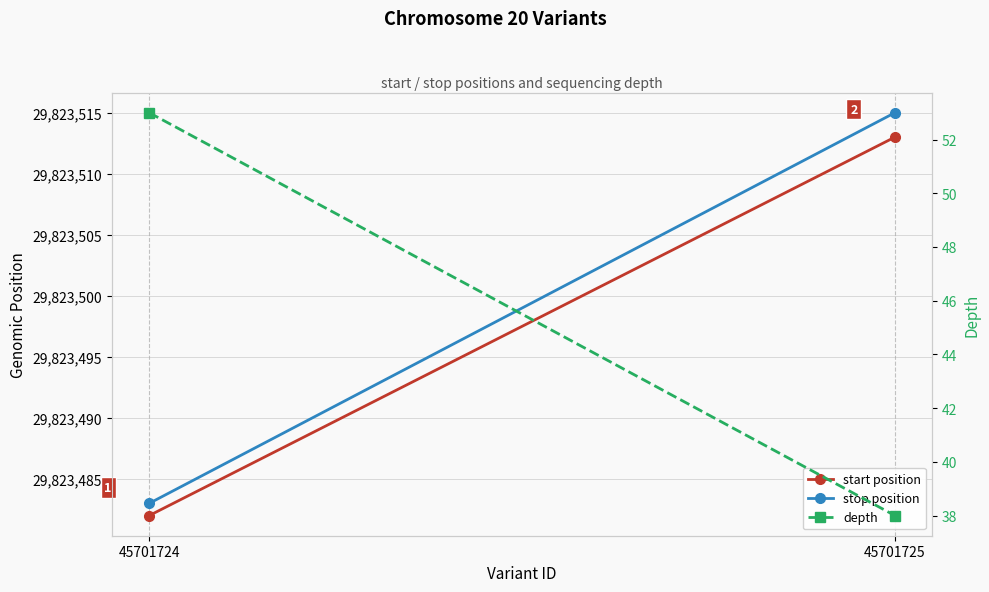

What is the highest value of the stop position series?

29823515